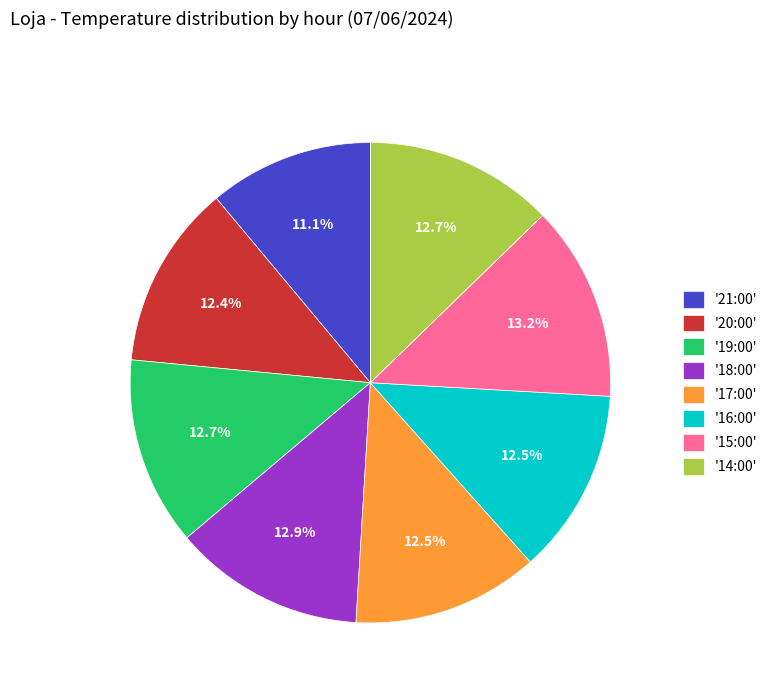

Does any single category account for the majority?

No